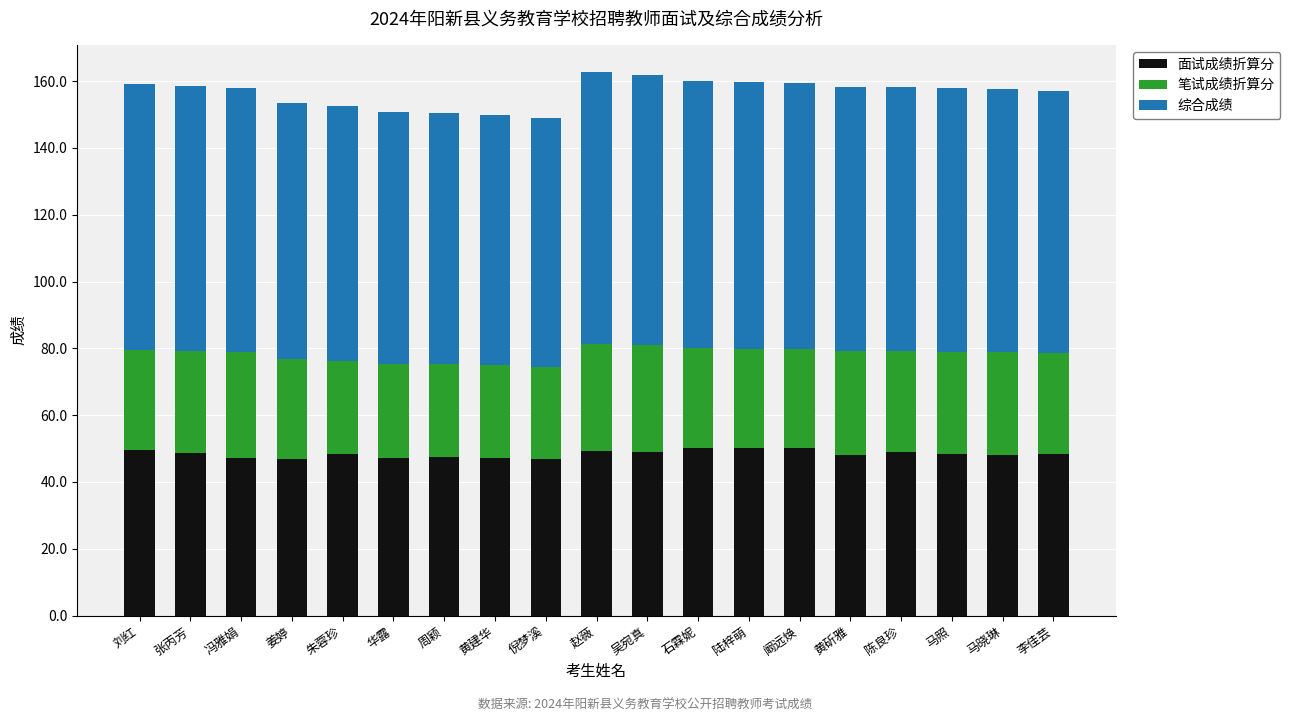

What value does the 面试成绩折算分 series have at 阚远焕?

50.1